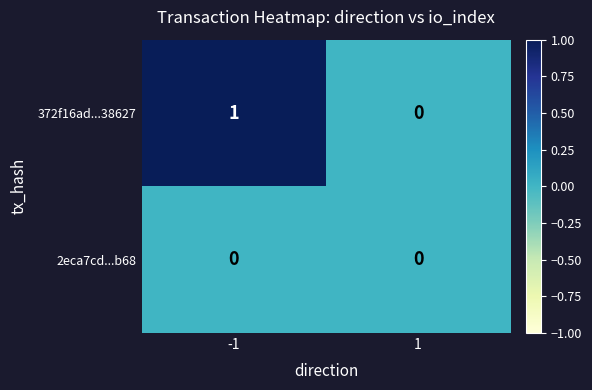

Which series has the largest total across all categories?

372f16ad...38627